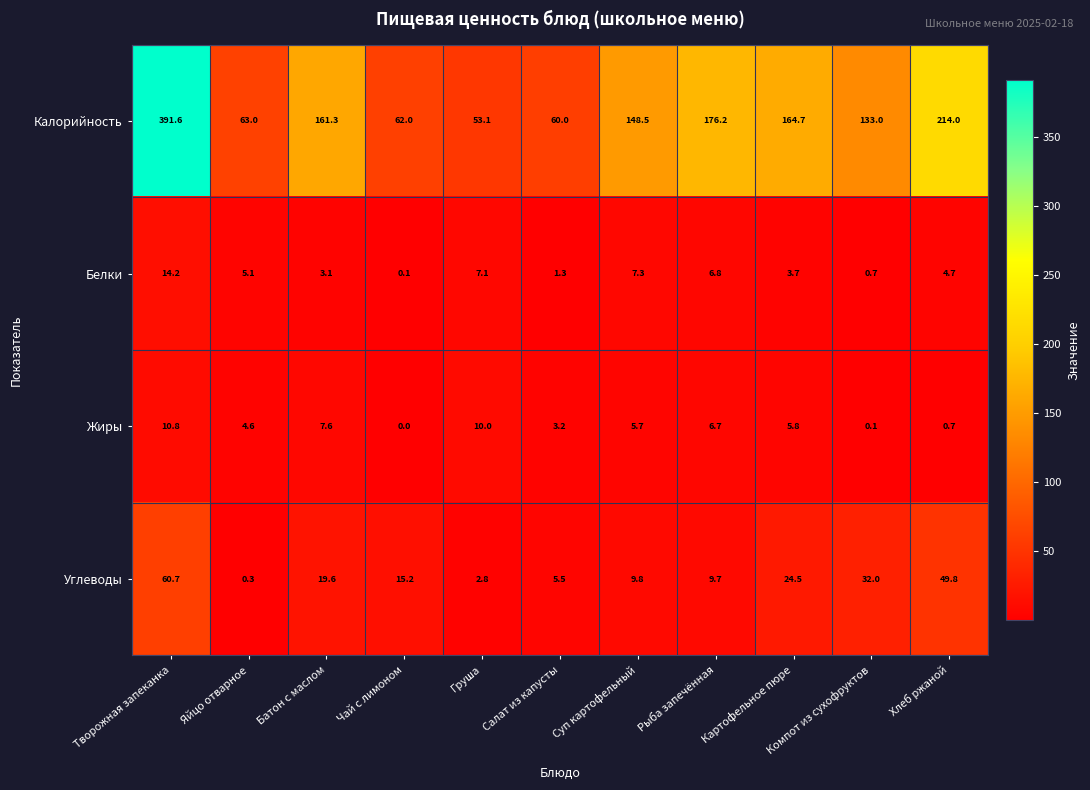

What is the approximate value of Белки at Картофельное пюре?

3.7